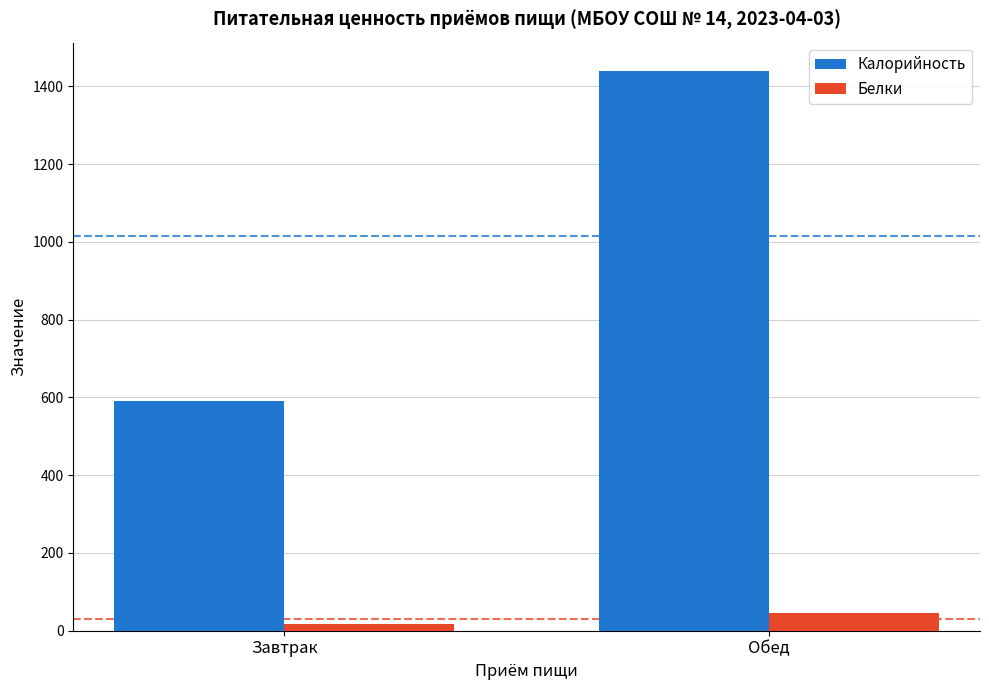

List the series in order of their peak value, highest first.

Калорийность, Белки